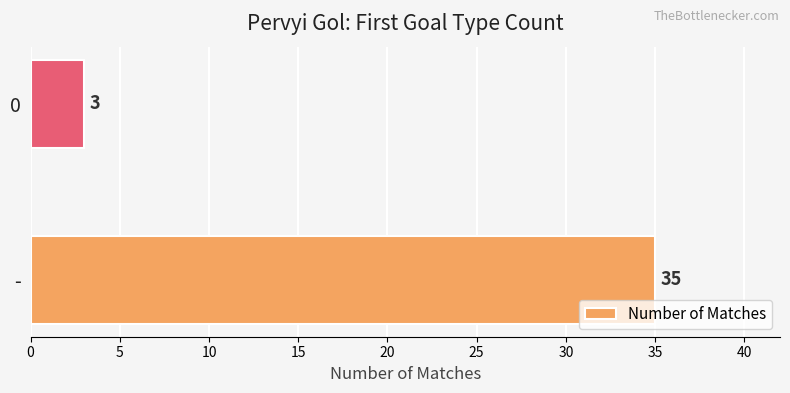

What is the change in value from - to 0?

-32